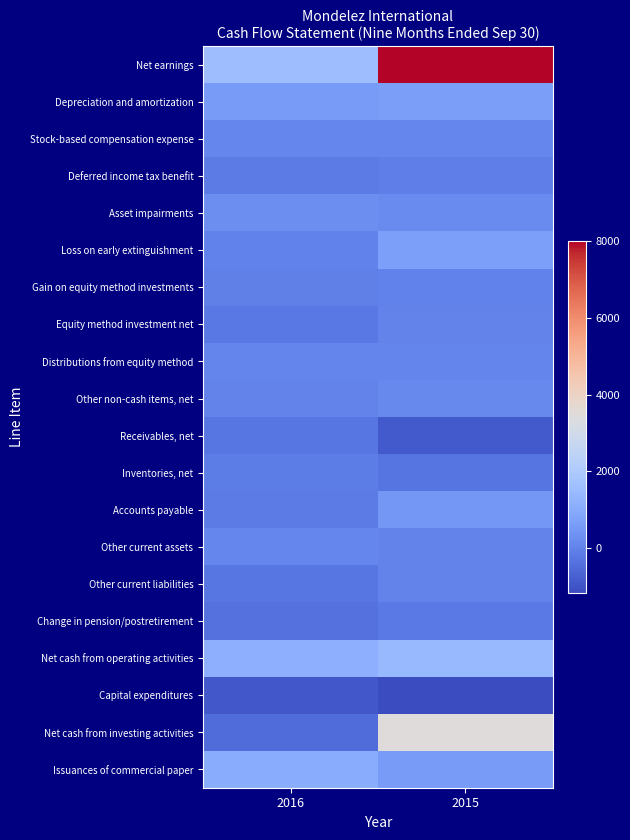

At 2016, list the series in order from largest to smallest.

Net earnings, Net cash from operating activities, Issuances of commercial paper, Depreciation and amortization, Asset impairments, Stock-based compensation expense, Other current assets, Distributions from equity method, Other non-cash items, net, Loss on early extinguishment, Gain on equity method investments, Inventories, net, Accounts payable, Deferred income tax benefit, Equity method investment net, Receivables, net, Other current liabilities, Change in pension/postretirement, Net cash from investing activities, Capital expenditures